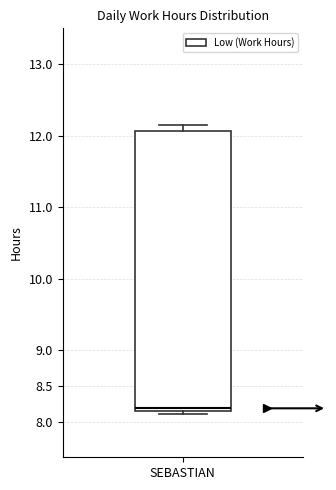

Where does the upper whisker of the box for SEBASTIAN end on the y-axis? The values are not printed on the chart, so give them approximately, as read against the axis.

12.15